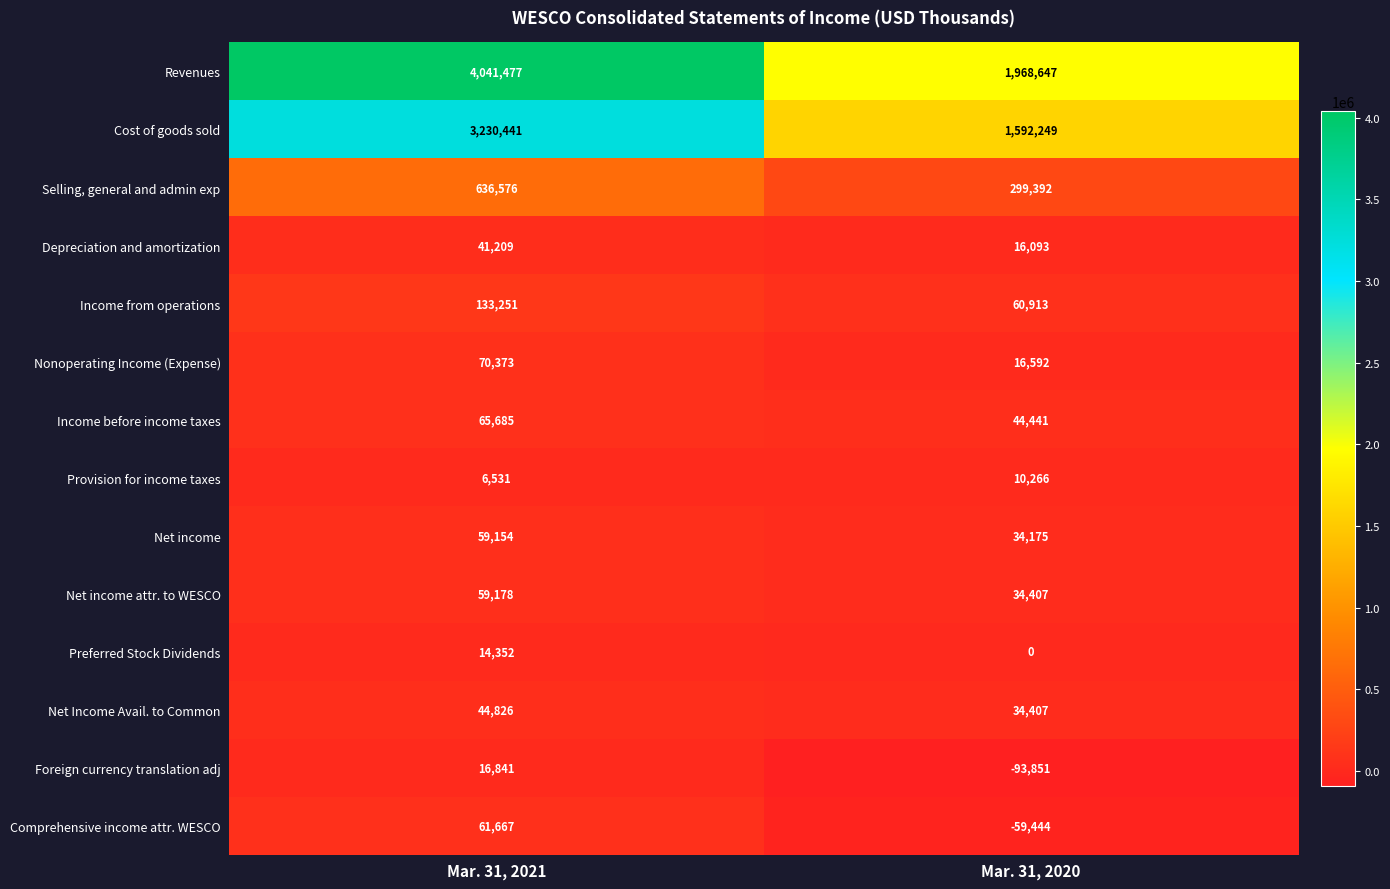

Reading left to right, transcribe all the data shown in this chart.

Revenues: 4041477	1968647
Cost of goods sold: 3230441	1592249
Selling, general and admin exp: 636576	299392
Depreciation and amortization: 41209	16093
Income from operations: 133251	60913
Nonoperating Income (Expense): 70373	16592
Income before income taxes: 65685	44441
Provision for income taxes: 6531	10266
Net income: 59154	34175
Net income attr. to WESCO: 59178	34407
Preferred Stock Dividends: 14352	0
Net Income Avail. to Common: 44826	34407
Foreign currency translation adj: 16841	-93851
Comprehensive income attr. WESCO: 61667	-59444